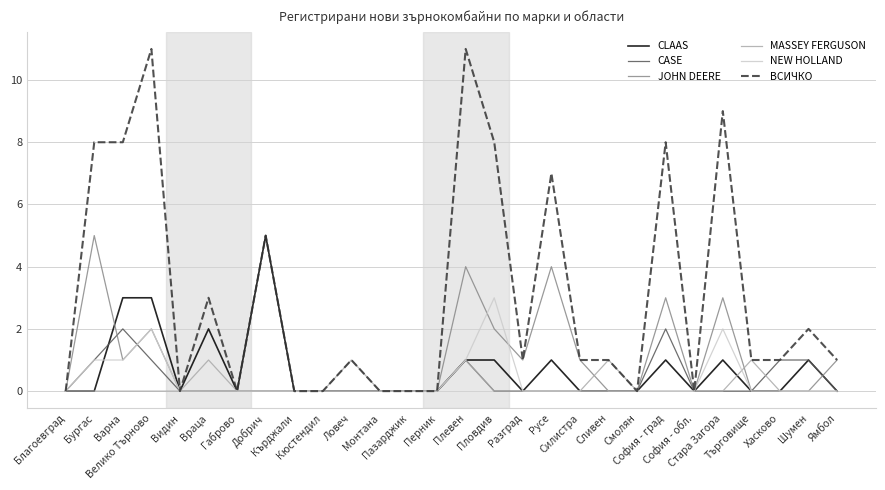

Which series has the largest total across all categories?

ВСИЧКО